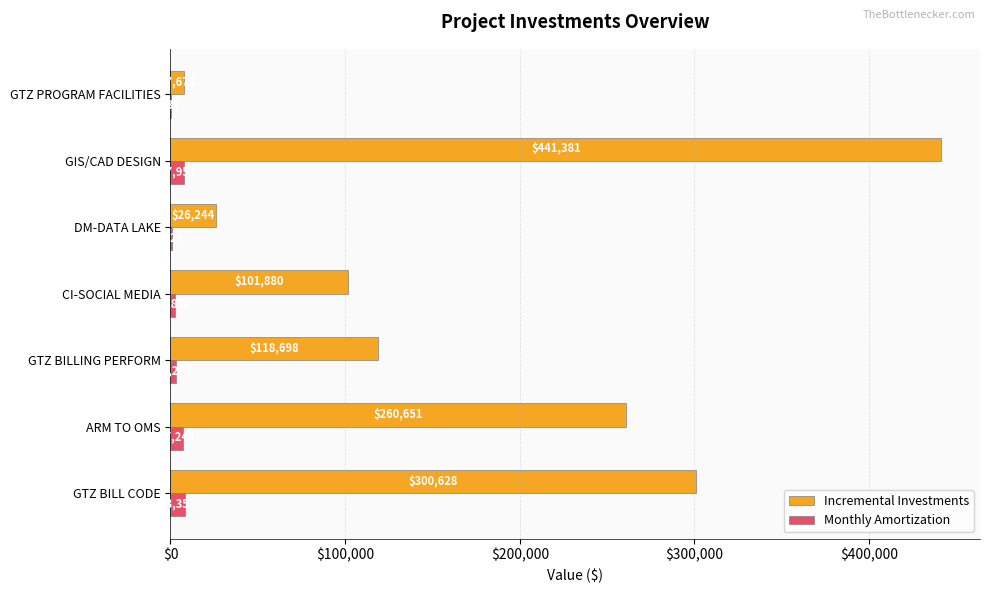

Which series changed the most between ARM TO OMS and GIS/CAD DESIGN?

Incremental Investments